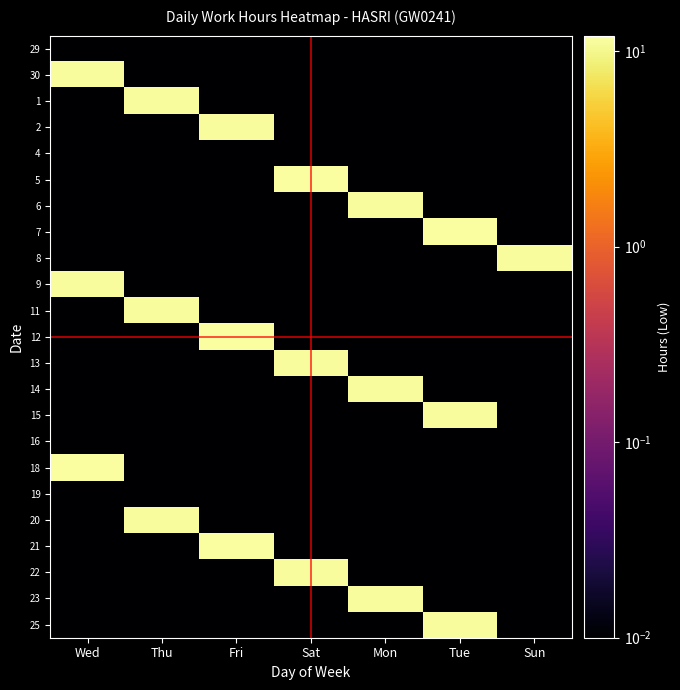

Rank the series by their maximum value, from highest to lowest.

18, 7, 5, 12, 21, 23, 1, 13, 14, 30, 8, 25, 15, 20, 6, 9, 11, 22, 2, 29, 4, 16, 19